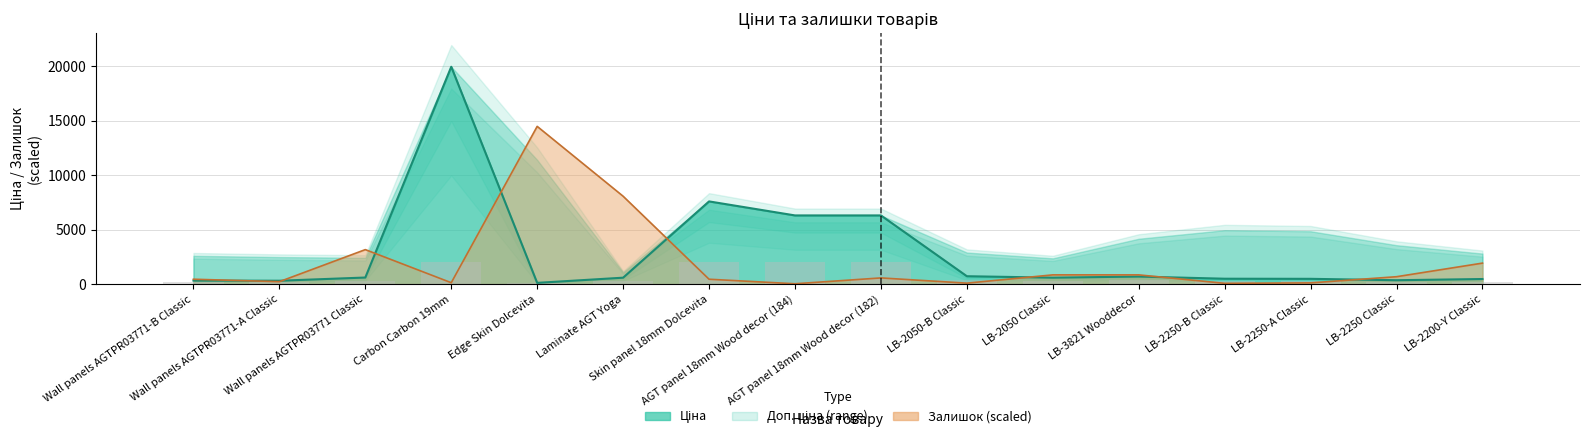

What is the ratio of the value at Edge Skin Dolcevita to the value at Wall panels AGTPR03771-A Classic?

0.4